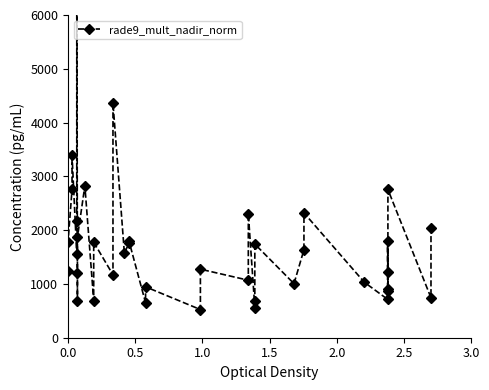

What is the smallest value displayed?

523.8